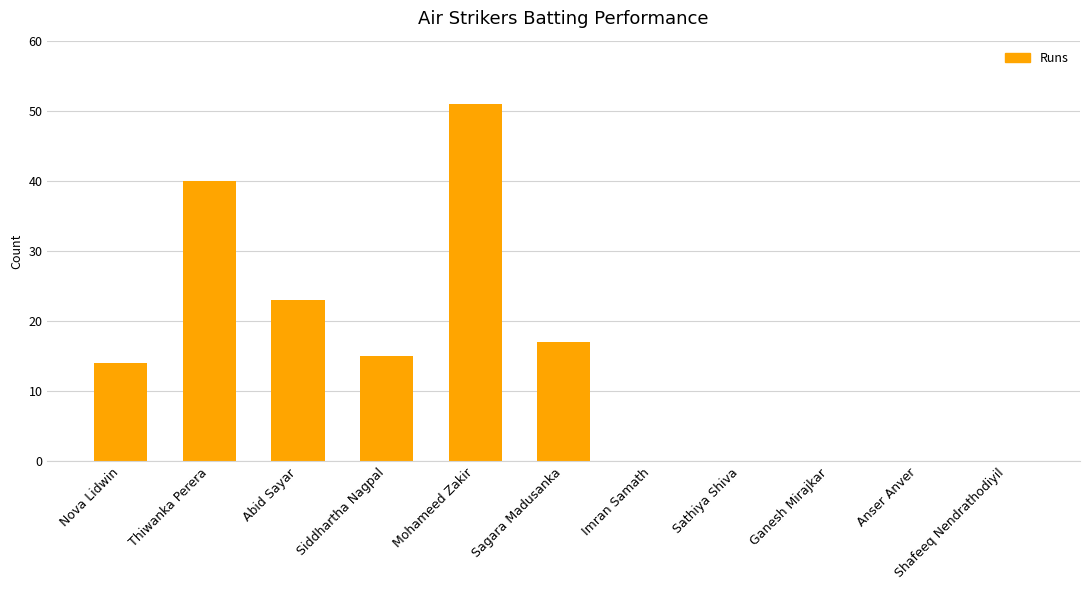

Is it true that the value at Shafeeq Nendrathodiyil is -33?

False